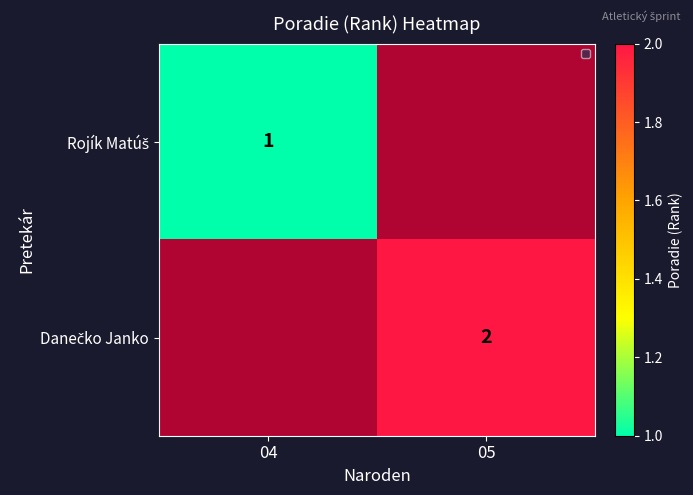

Where is Rojík Matúš nearest to the value 0?

04